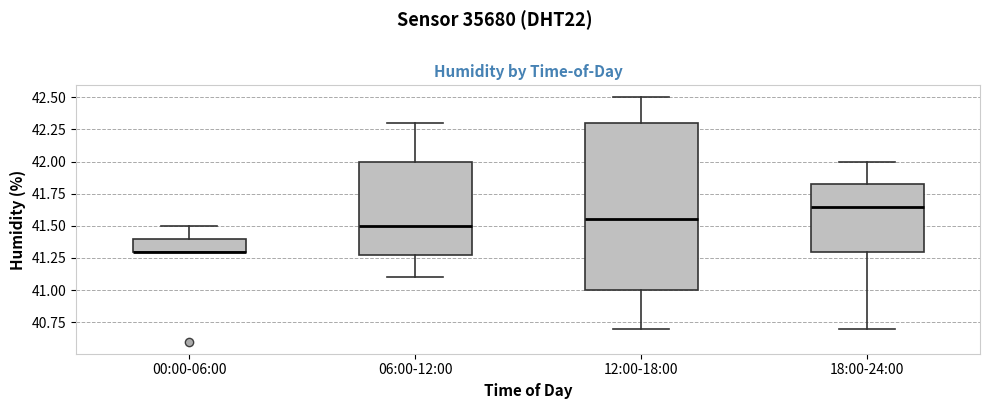

Which box is the tallest, from its lower edge to its upper edge?

12:00-18:00